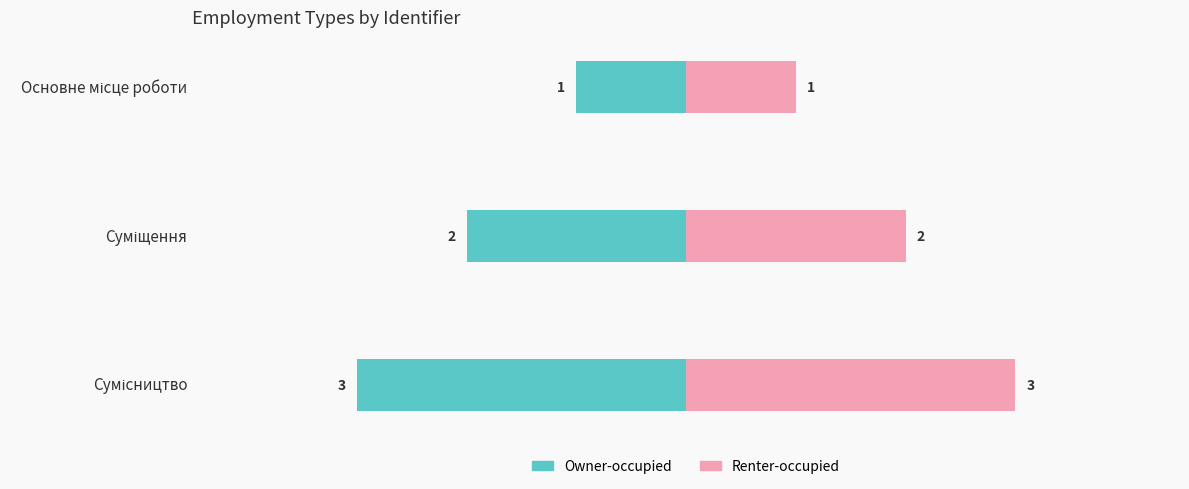

How many groups of bars are there?

3